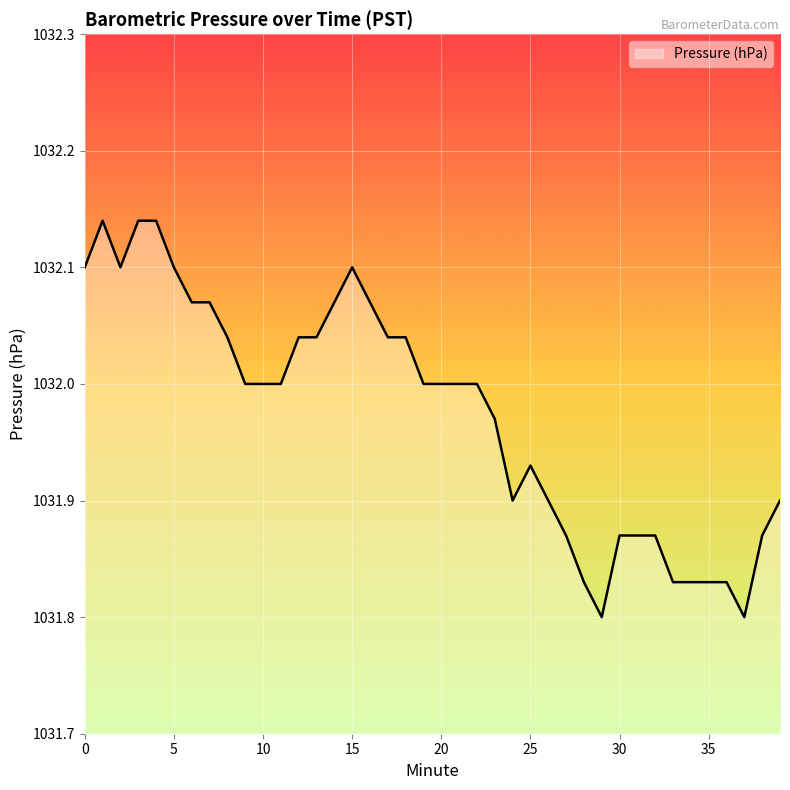

What is the difference between the maximum and minimum values?

0.3